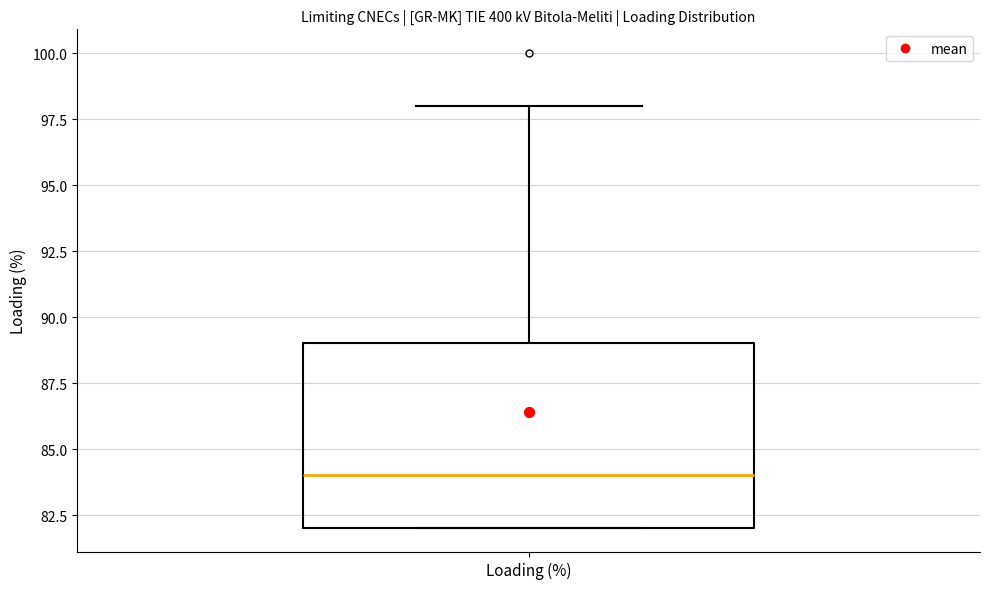

Where does the upper whisker of the box for Loading (%) end on the y-axis? The values are not printed on the chart, so give them approximately, as read against the axis.

98